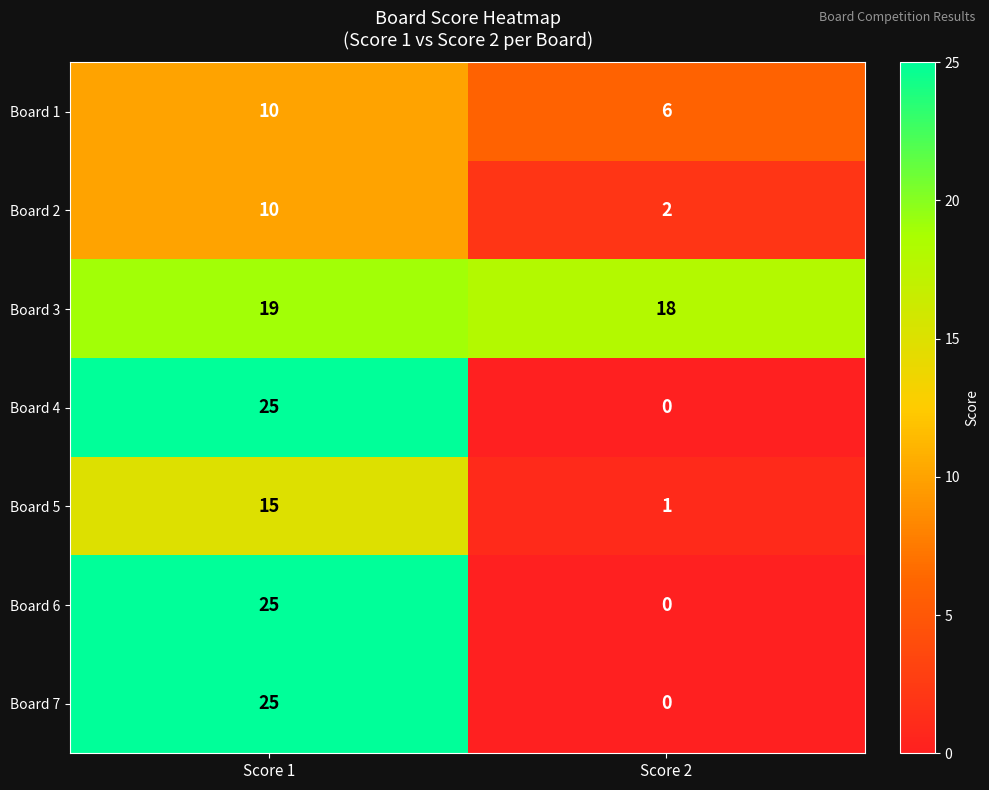

At which category is the sum across all series the highest?

Score 1